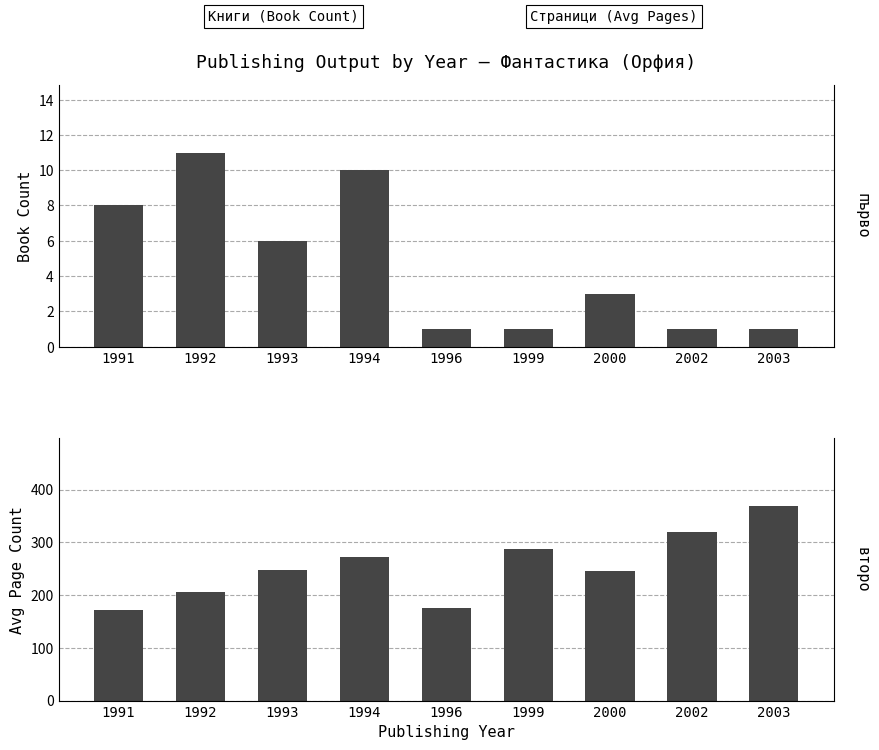

How many values in the Book Count series are below 3?

4